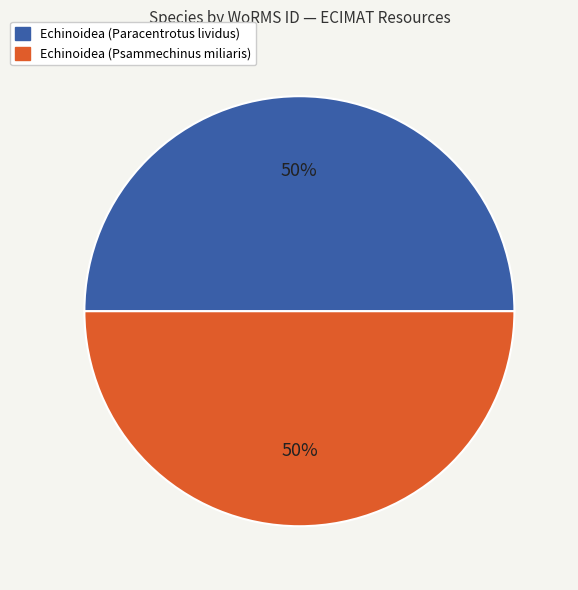

Approximately how many times larger is the value at Echinoidea (Psammechinus miliaris) compared to Echinoidea (Paracentrotus lividus)?

1.0